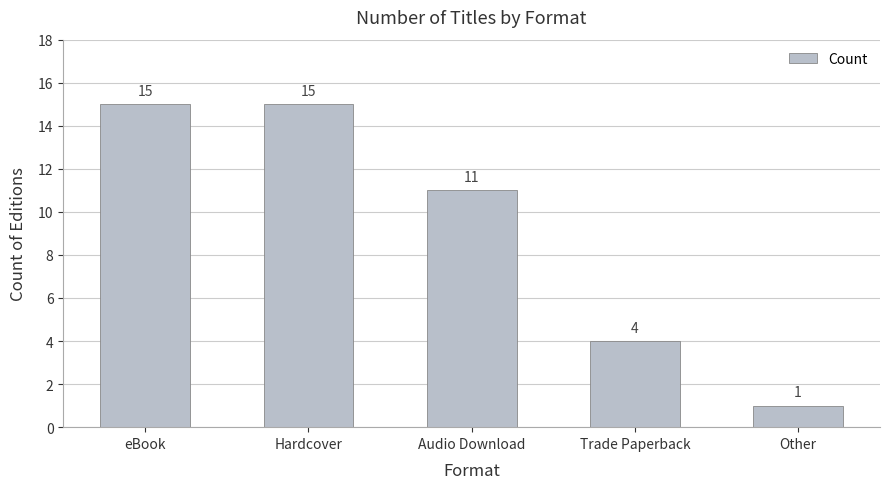

Reading left to right, what are all the values shown in this chart?

eBook=15	Hardcover=15	Audio Download=11	Trade Paperback=4	Other=1